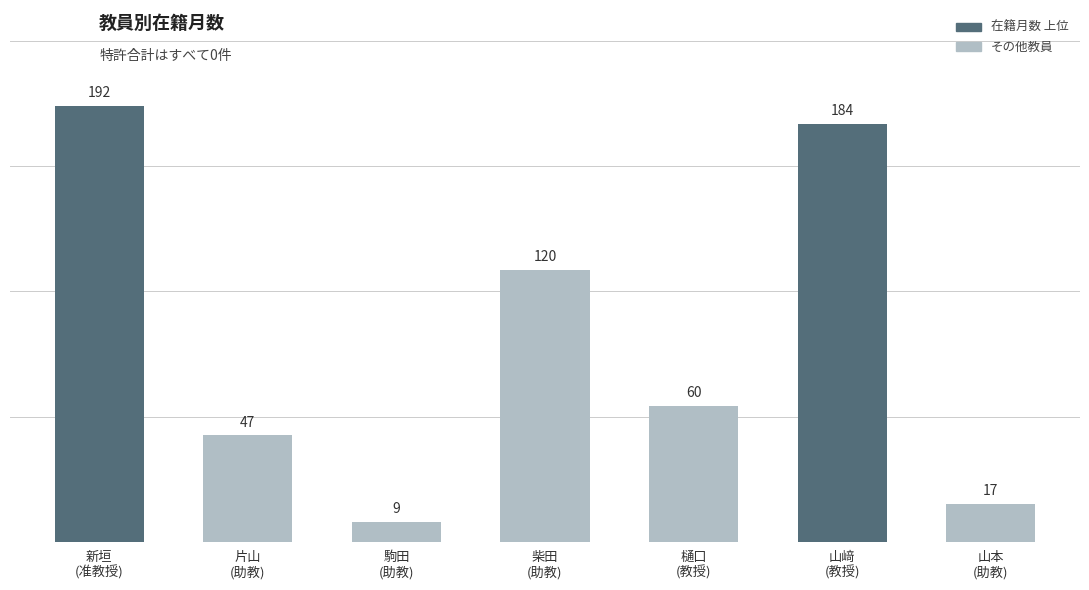

What is the sum of the values at 駒田
(助教) and 柴田
(助教)?

129